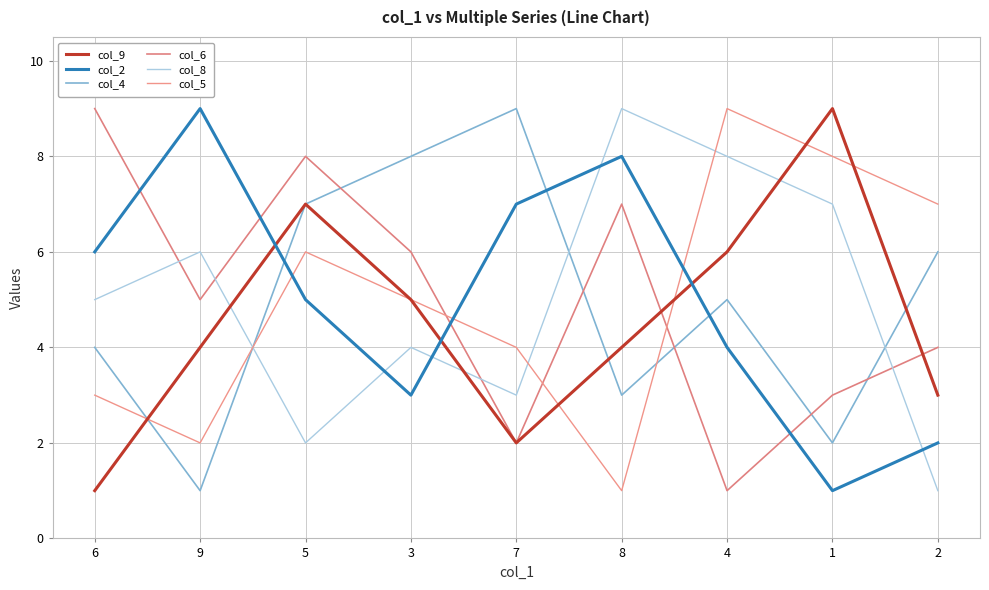

What is the label of the 2nd point from the right?

1